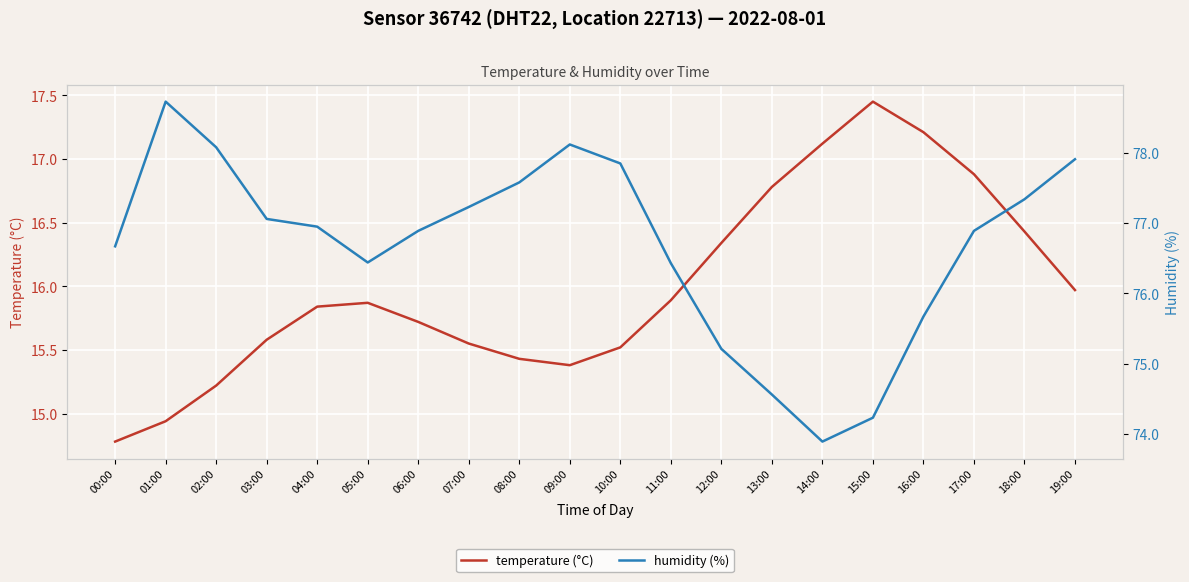

What is the spread (max minus min) of values at 19:00?

61.9